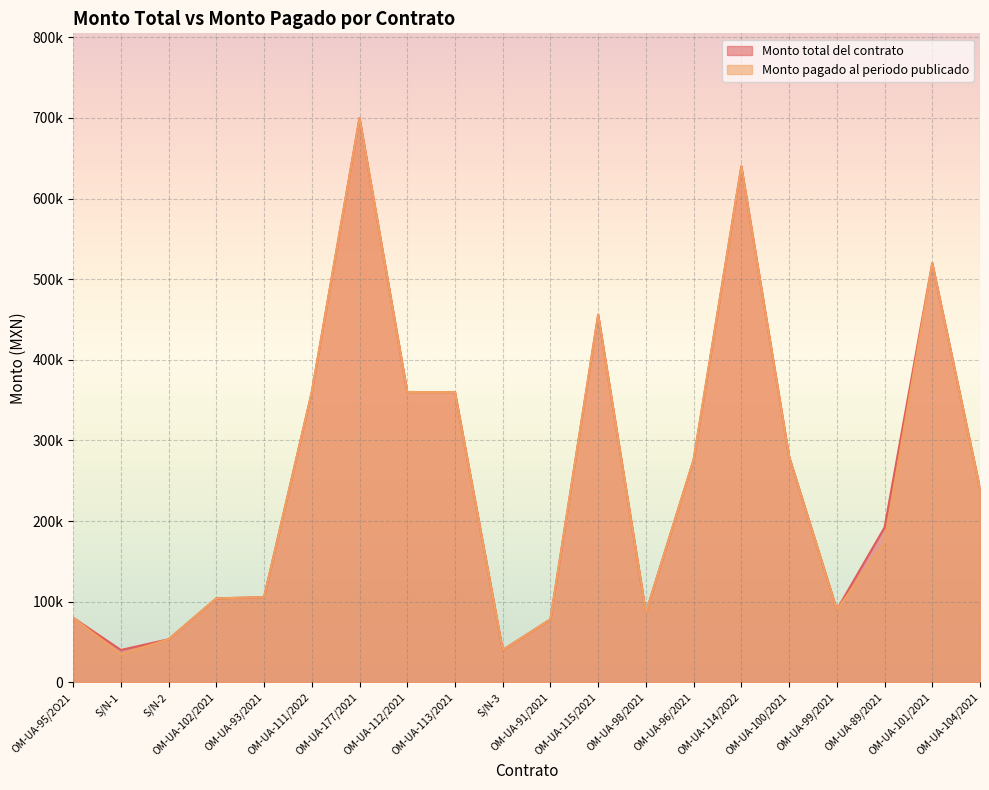

True or false: Monto pagado al periodo publicado and Monto total del contrato intersect in this chart.

False